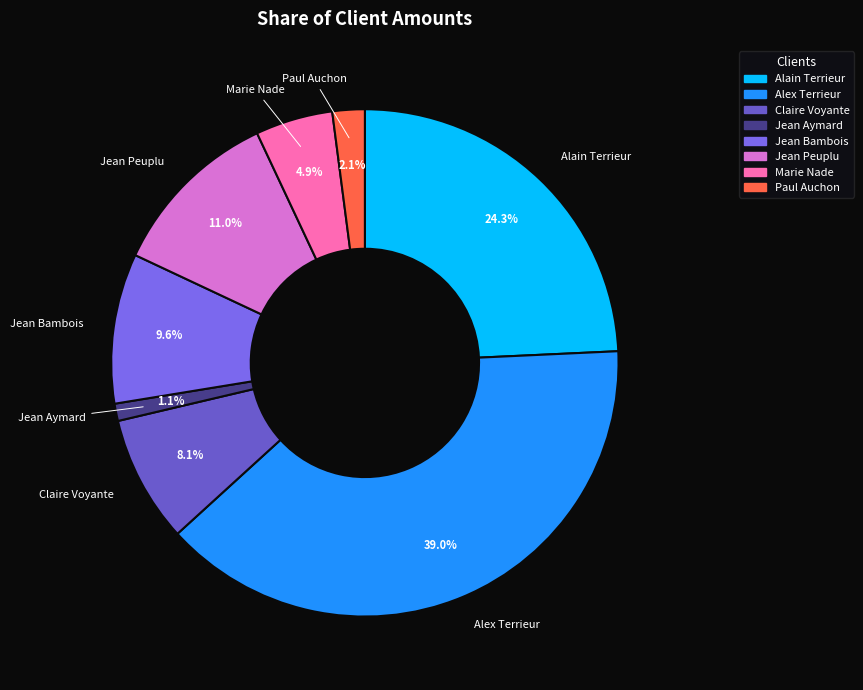

What is the total percentage of Paul Auchon and Marie Nade?

7.0%